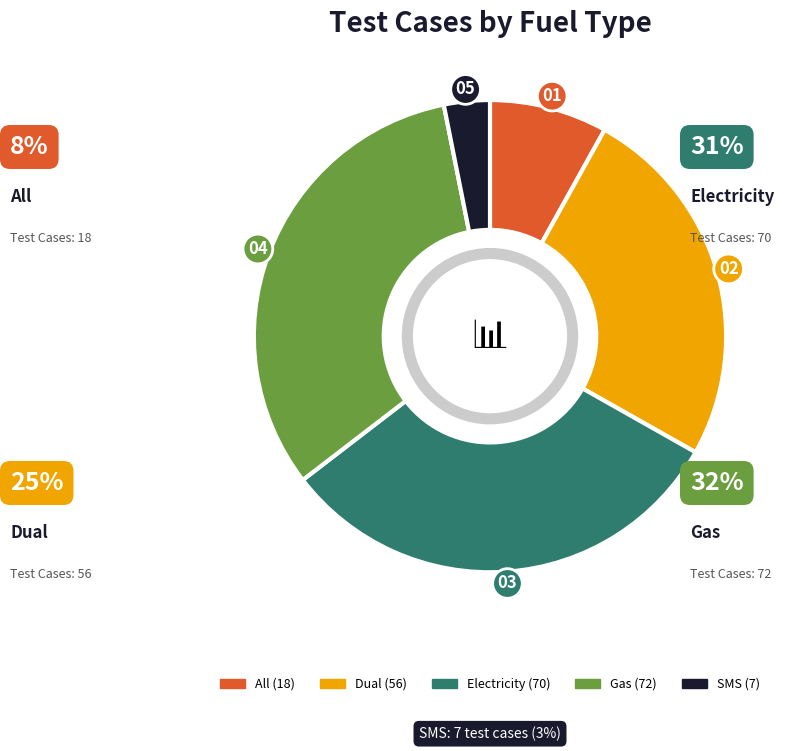

How many segments does this pie chart have?

5